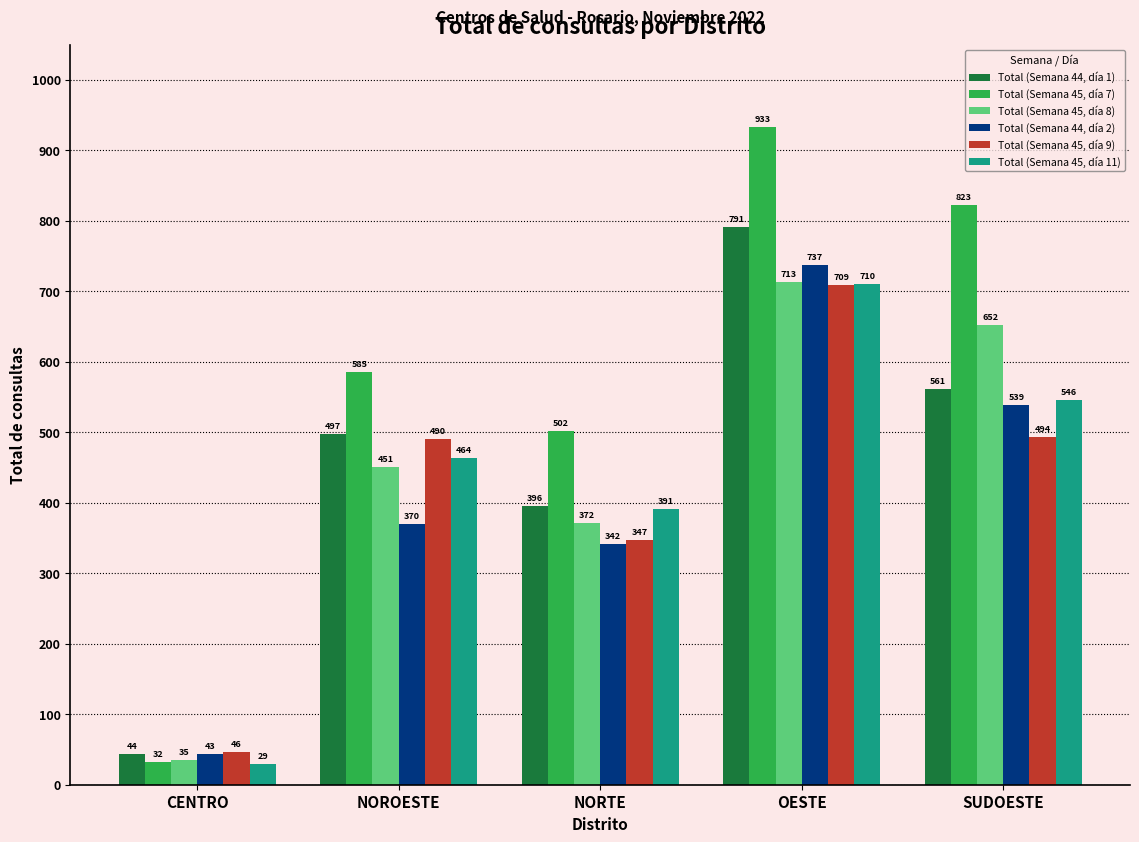

True or false: Total (Semana 45, día 7) has a value of 218 at NORTE.

False